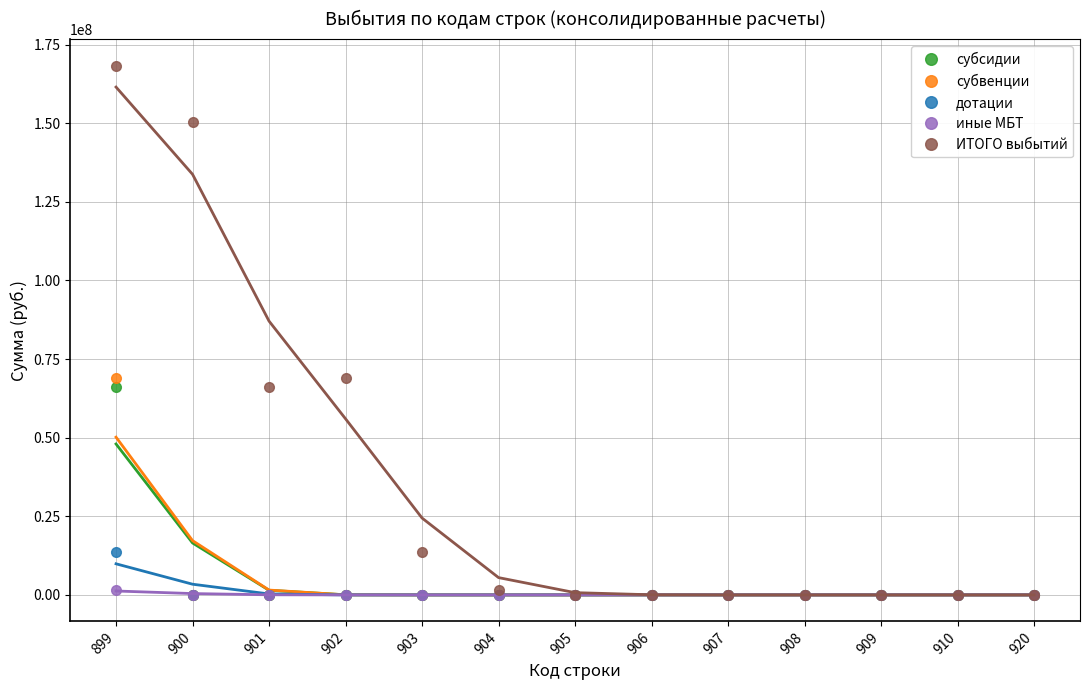

What is the maximum value for субвенции?

69015883.0